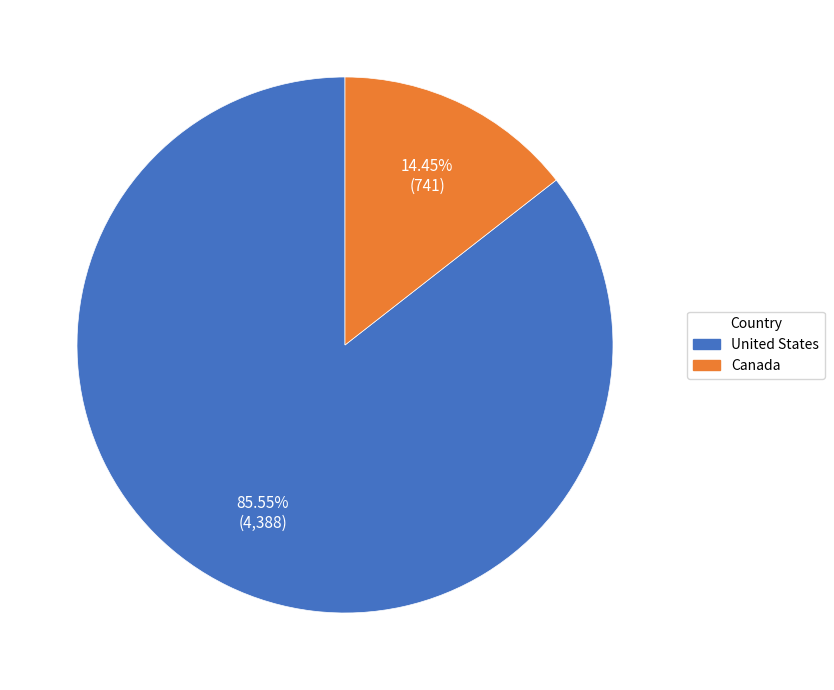

Is it true that Canada is 14% of the pie?

True